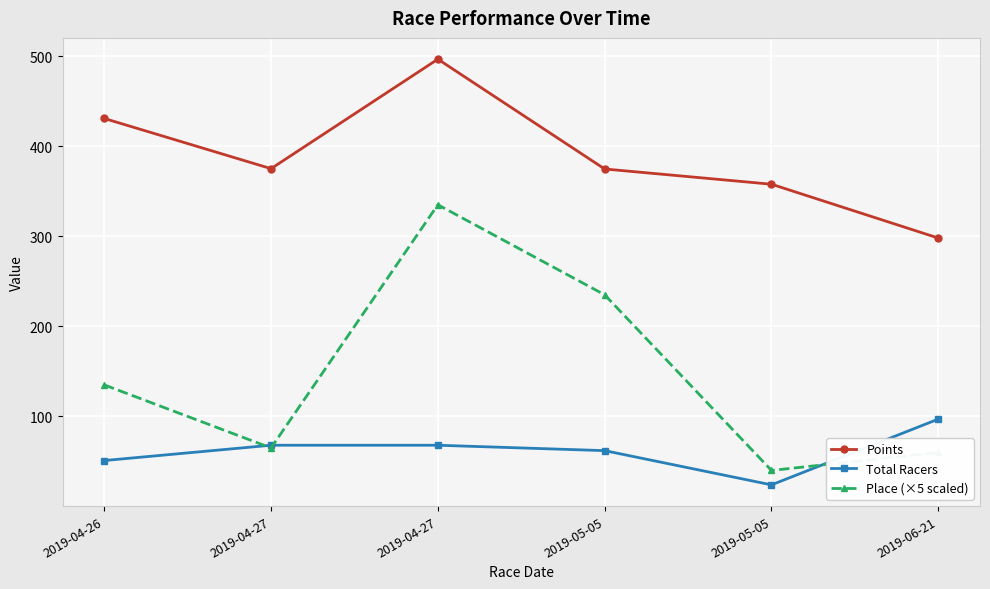

Is this an area chart (filled region under the line)?

No